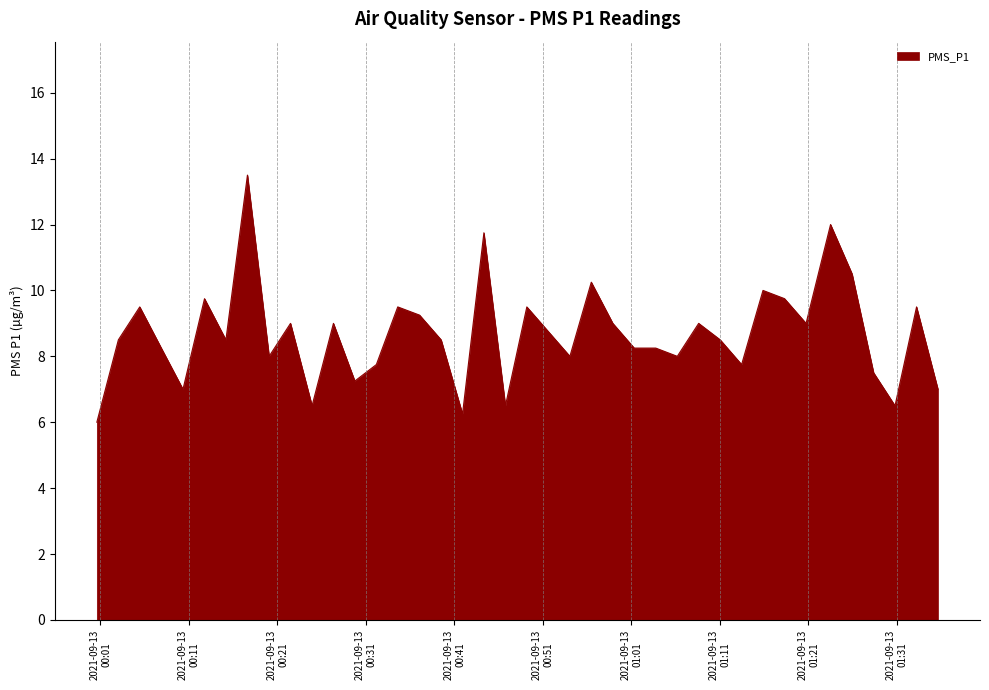

Does the chart display data point markers on the line(s)?

No